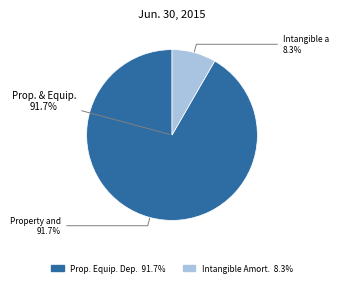

To the nearest percent, what is the average slice percentage?

50%